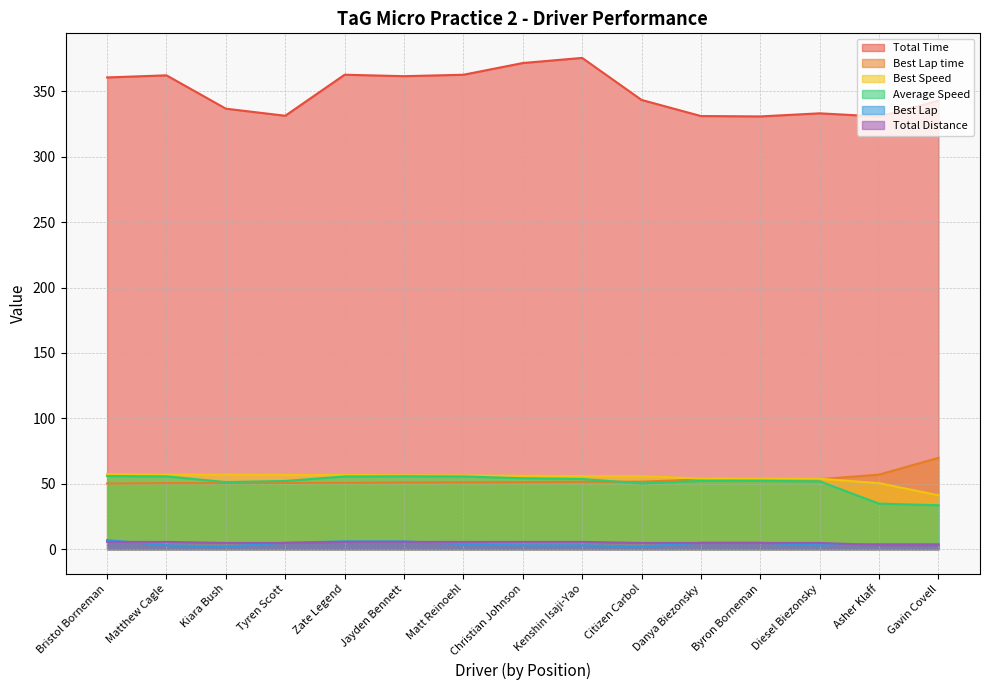

At which label does Best Lap time reach its peak?

Gavin Covell